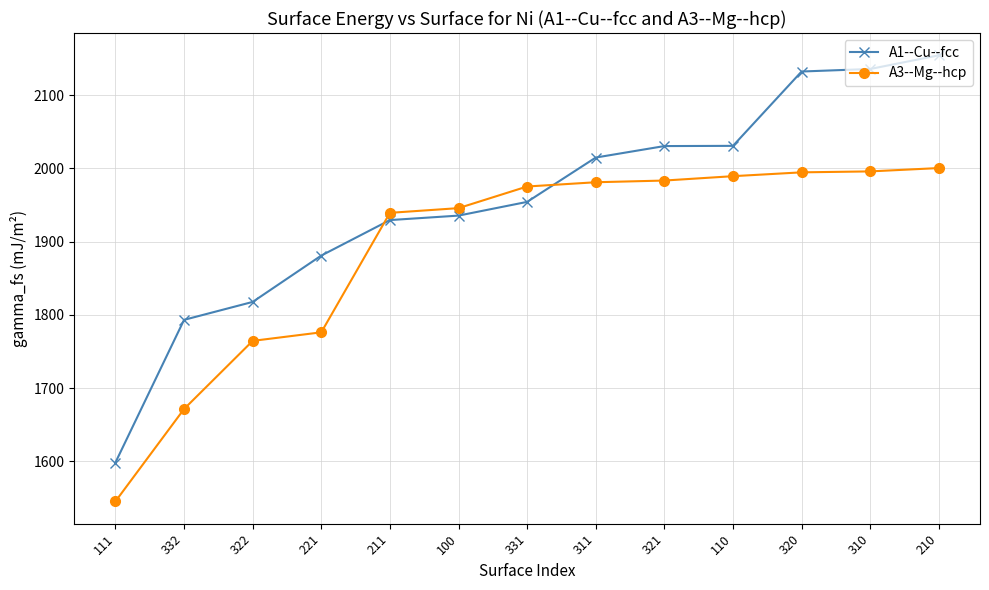

What is the sum of all A1--Cu--fcc values?

25409.4